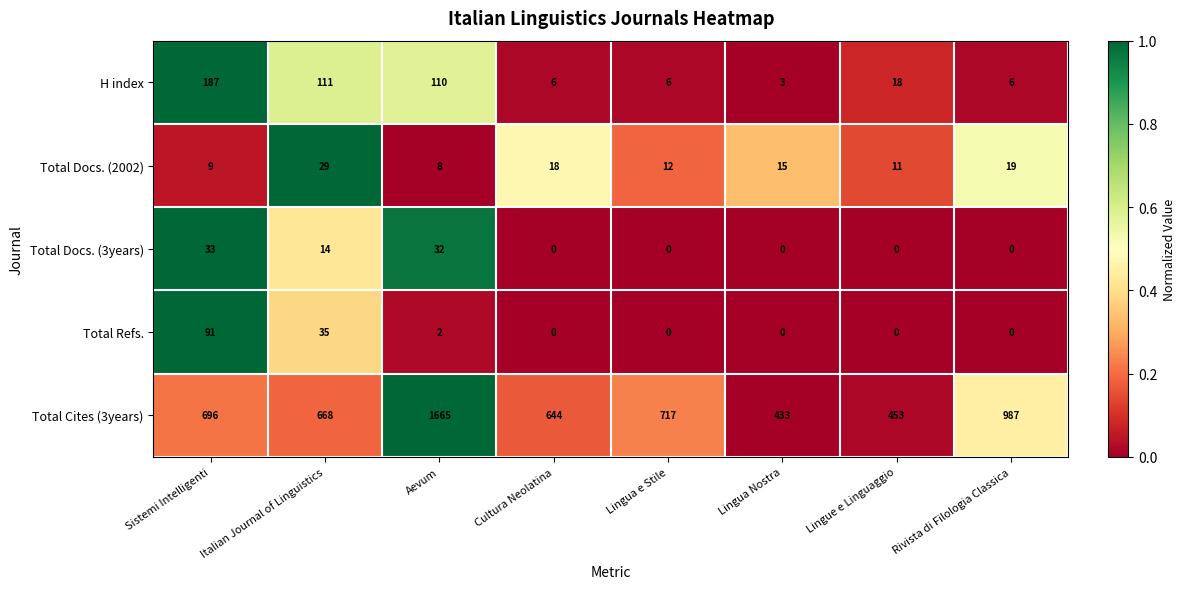

What value does the H index series have at Italian Journal of Linguistics, to the nearest 10?

110